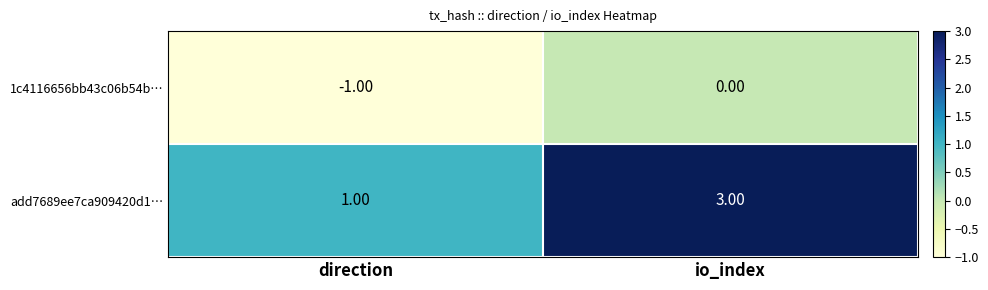

At which label is 1c4116656bb43c06b54b… closest to 0?

io_index